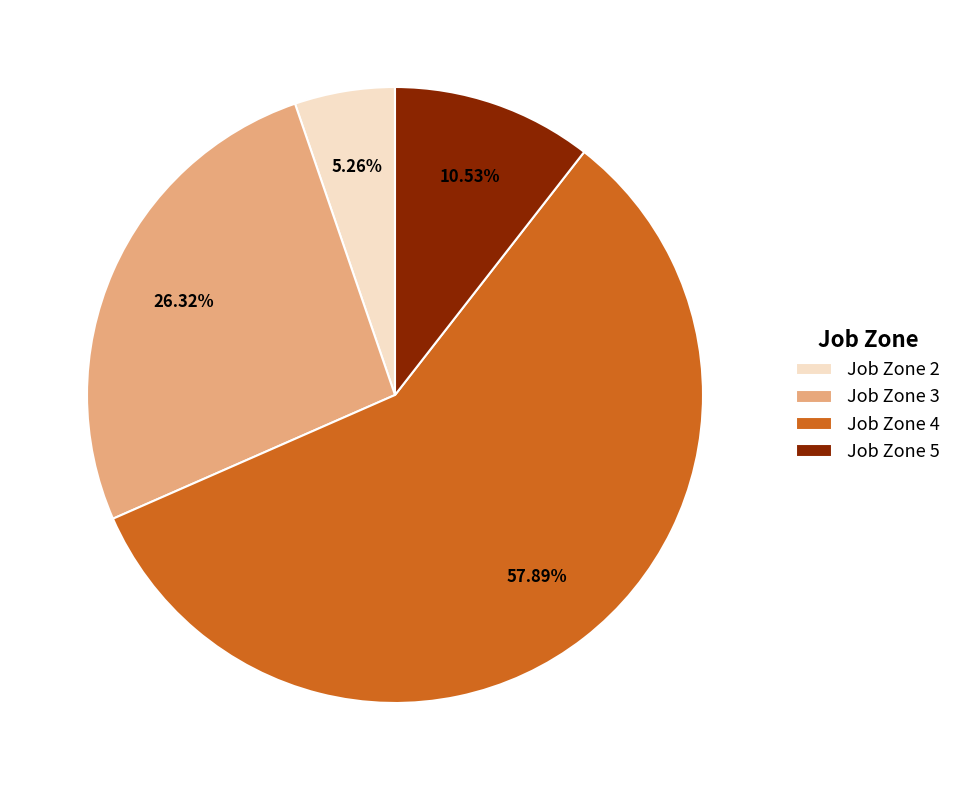

Is Job Zone 4 the majority of the pie?

Yes